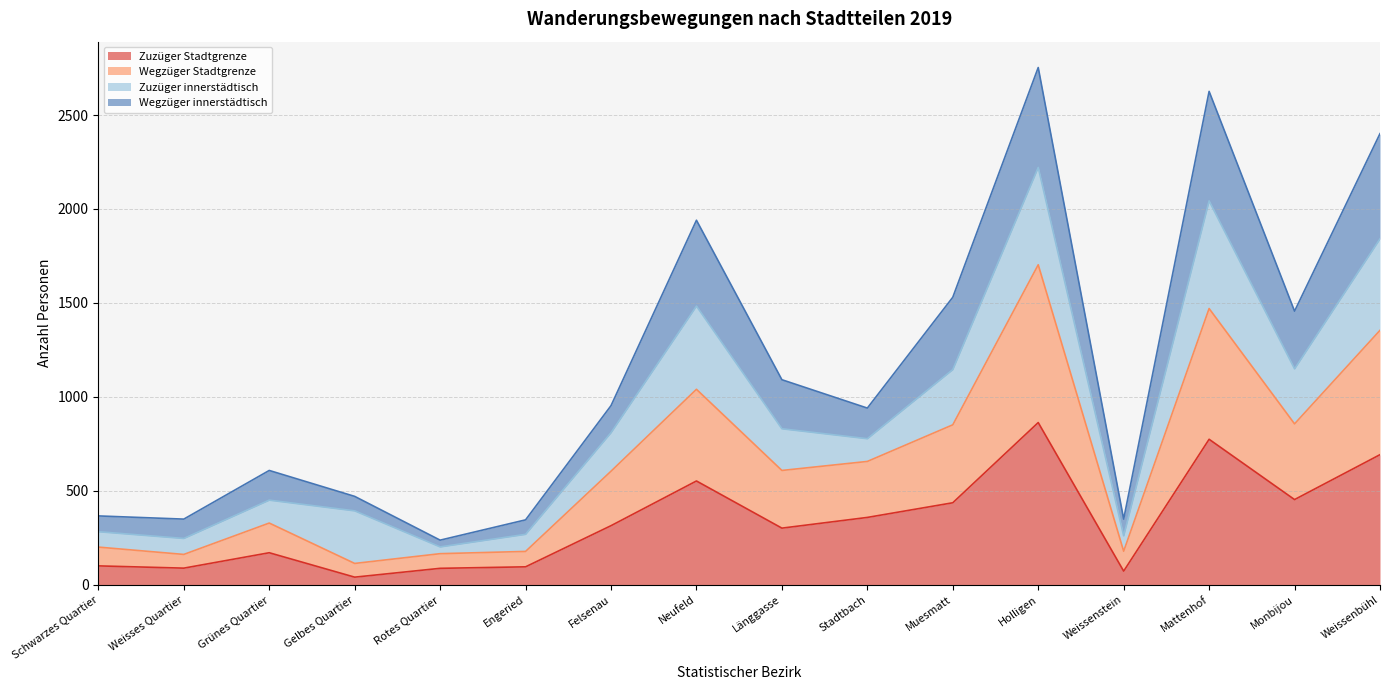

The Zuzüger Stadtgrenze series shows 144 at Weissenbühl. True or false?

False